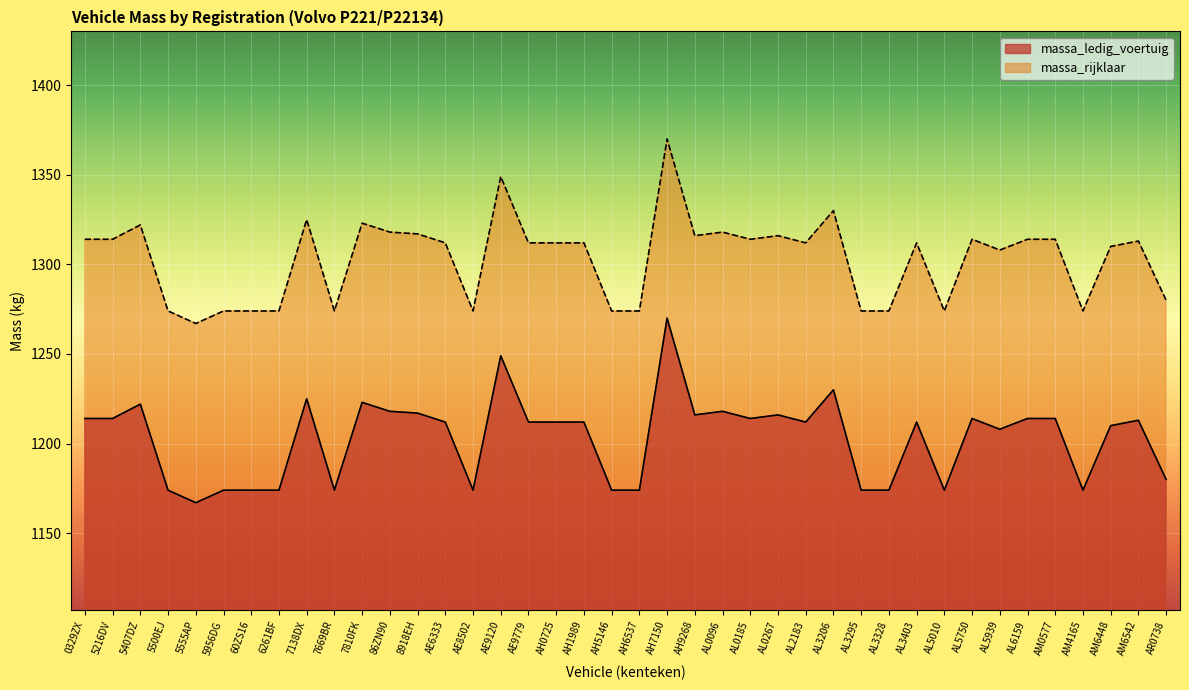

At which category is the sum across all series the highest?

AH7150